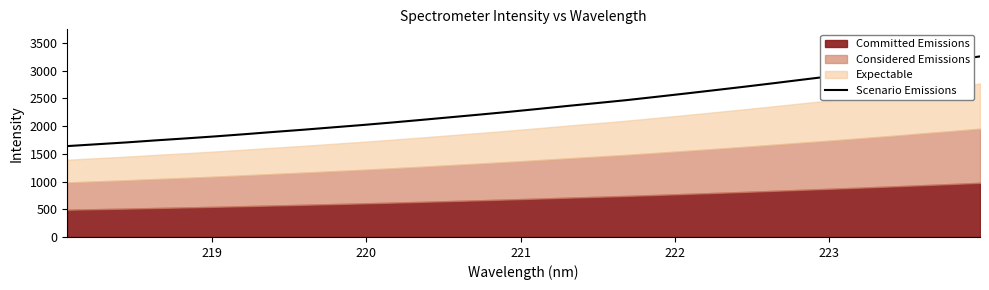

What is the lowest value of the Scenario Emissions series?

1639.8